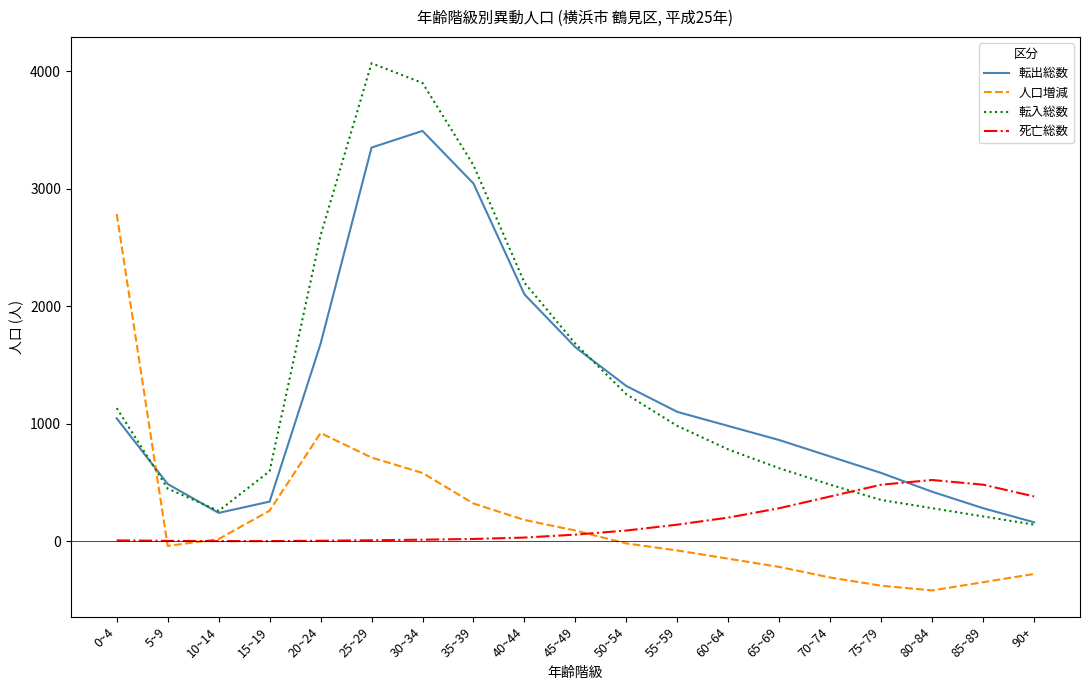

Which series ends up on top after the final intersection of 転出総数 and 人口増減?

転出総数